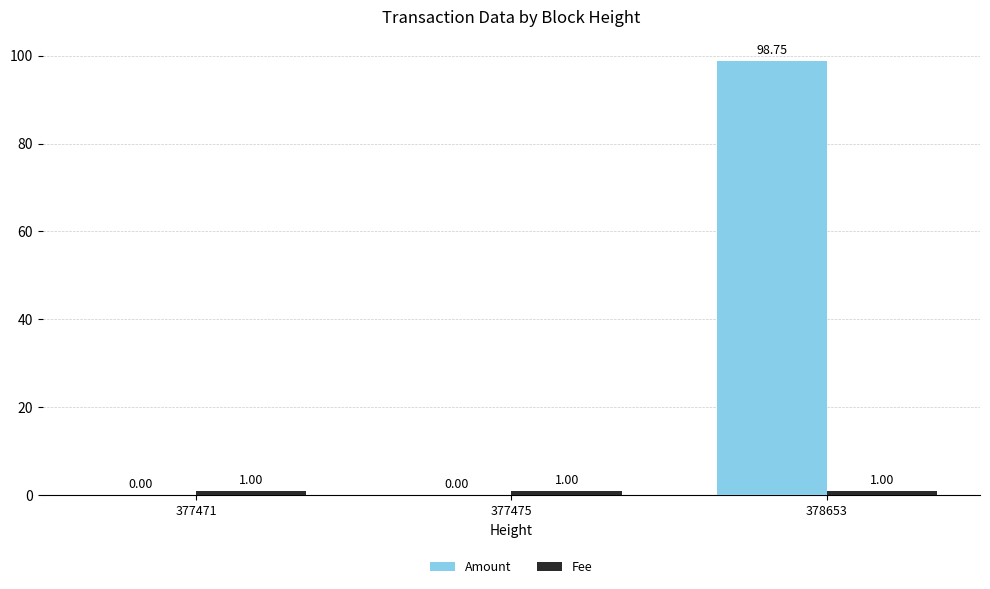

What is the total value across all series at 377471?

1.0